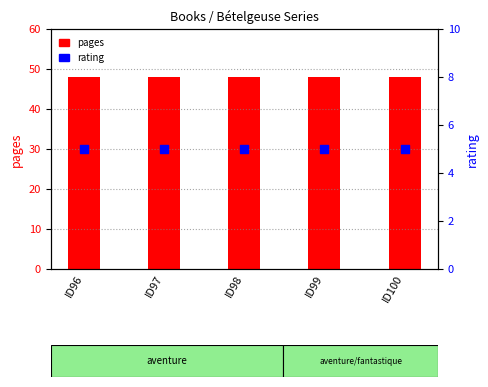

What are all the series names shown in the legend?

pages, rating